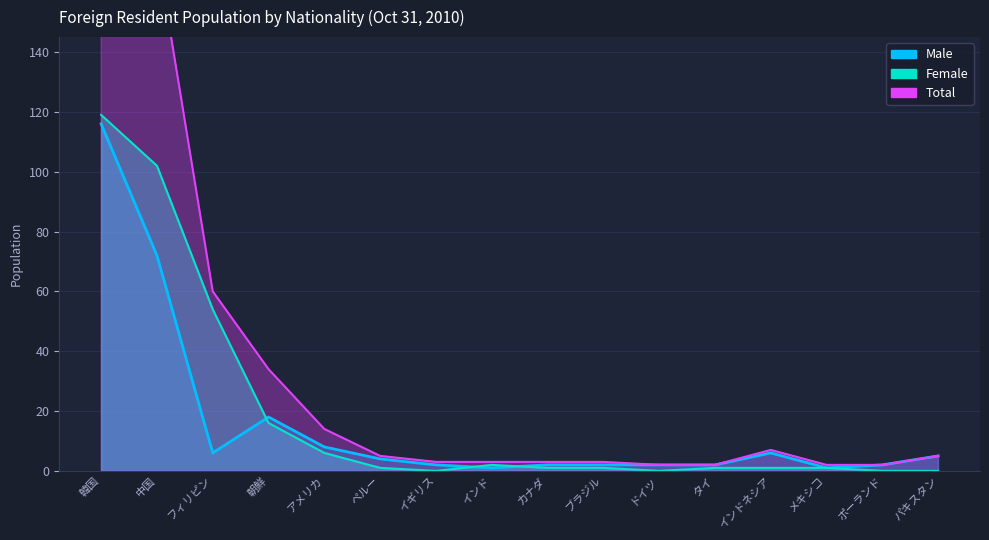

The value of Total at 朝鮮 is 51. True or false?

False